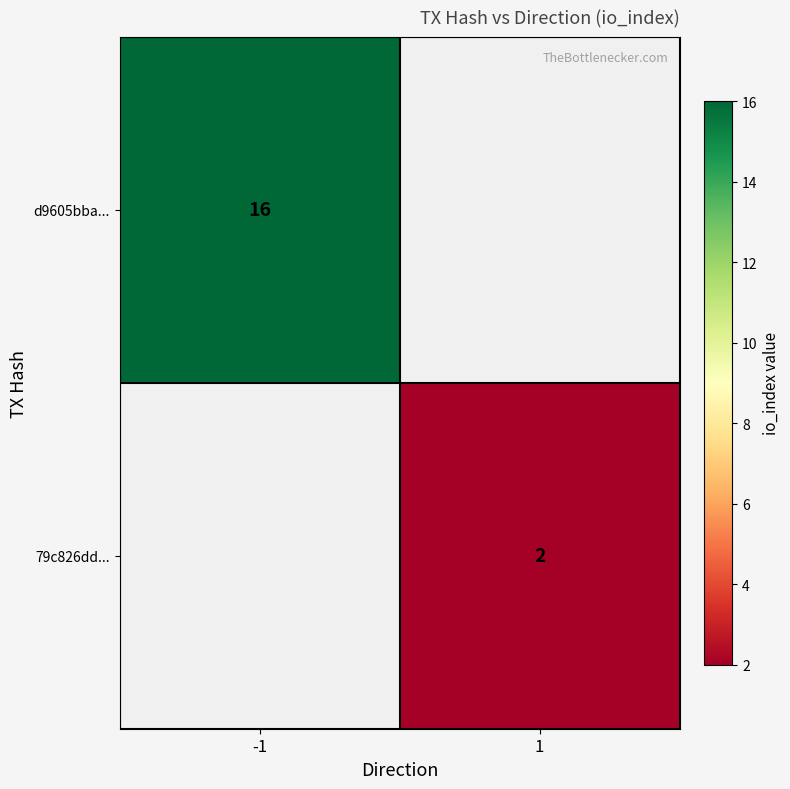

Which has a higher value, 1 or -1?

-1